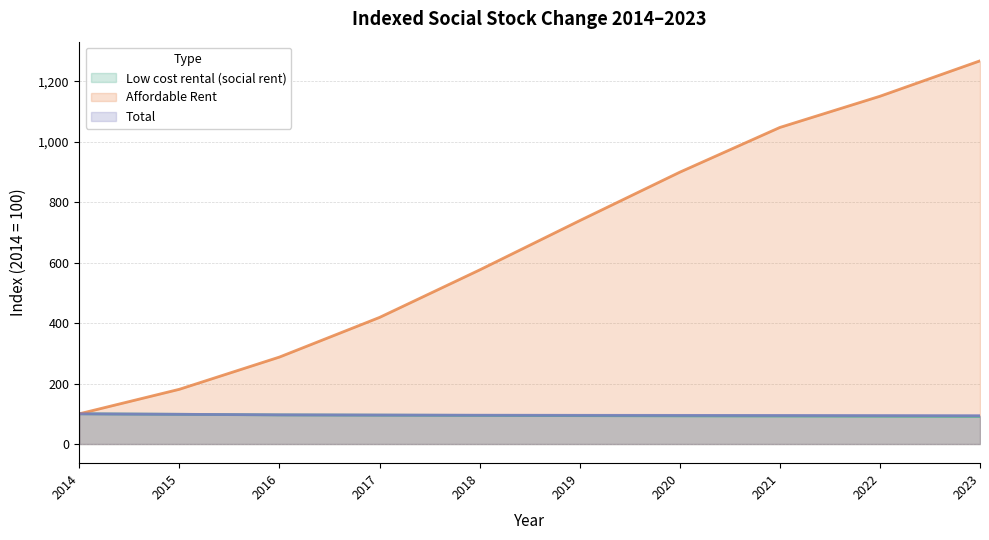

Which category has the lowest value in the Low cost rental (social rent) series?

2023